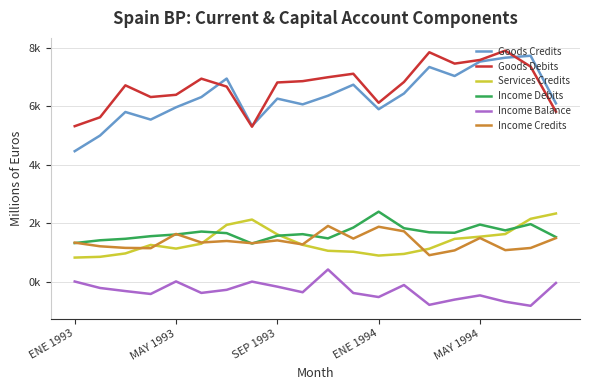

List the series in order of their peak value, highest first.

Goods Debits, Goods Credits, Income Debits, Services Credits, Income Credits, Income Balance